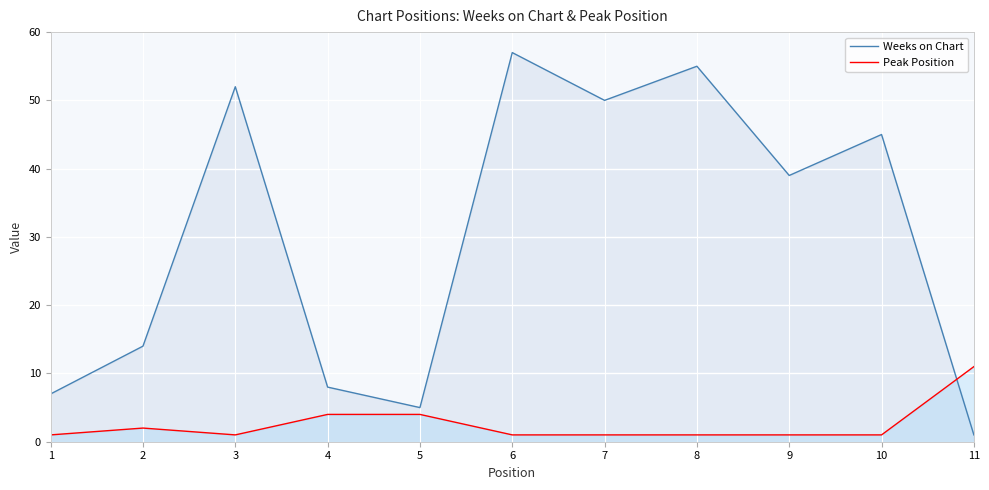

At which category does Weeks on Chart reach its first local valley?

5